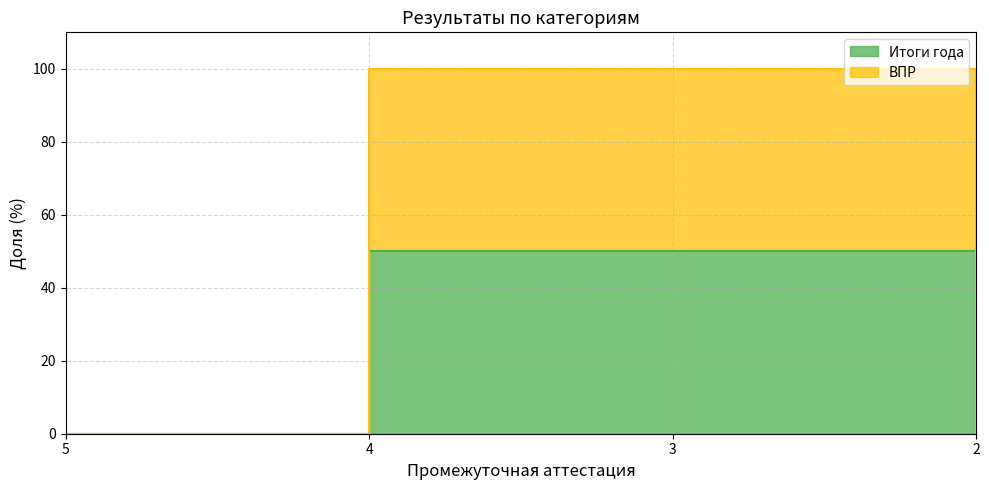

True or false: ВПР and Итоги года cross at least once.

False